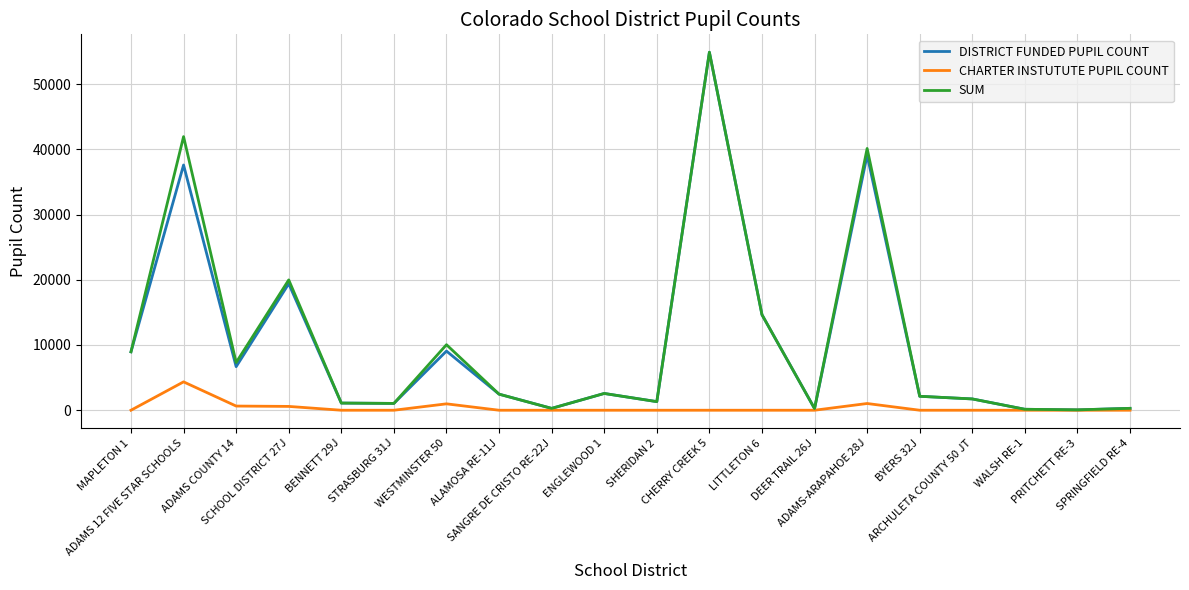

Reading left to right, extract all data points from this chart.

DISTRICT FUNDED PUPIL COUNT: MAPLETON 1=8953.5	ADAMS 12 FIVE STAR SCHOOLS=37592.8	ADAMS COUNTY 14=6676.3	SCHOOL DISTRICT 27J=19392.4	BENNETT 29J=1098.0	STRASBURG 31J=1045.4	WESTMINSTER 50=9066.3	ALAMOSA RE-11J=2464.5	SANGRE DE CRISTO RE-22J=284.7	ENGLEWOOD 1=2570.9	SHERIDAN 2=1318.0	CHERRY CREEK 5=54877.7	LITTLETON 6=14642.6	DEER TRAIL 26J=255.0	ADAMS-ARAPAHOE 28J=39096.4	BYERS 32J=2138.0	ARCHULETA COUNTY 50 JT=1731.8	WALSH RE-1=145.8	PRITCHETT RE-3=56.5	SPRINGFIELD RE-4=290.5
CHARTER INSTUTUTE PUPIL COUNT: MAPLETON 1=0.0	ADAMS 12 FIVE STAR SCHOOLS=4349.5	ADAMS COUNTY 14=640.0	SCHOOL DISTRICT 27J=586.0	BENNETT 29J=0.0	STRASBURG 31J=0.0	WESTMINSTER 50=980.0	ALAMOSA RE-11J=0.0	SANGRE DE CRISTO RE-22J=0.0	ENGLEWOOD 1=0.0	SHERIDAN 2=0.0	CHERRY CREEK 5=0.0	LITTLETON 6=0.0	DEER TRAIL 26J=0.0	ADAMS-ARAPAHOE 28J=1030.5	BYERS 32J=0.0	ARCHULETA COUNTY 50 JT=0.0	WALSH RE-1=0.0	PRITCHETT RE-3=0.0	SPRINGFIELD RE-4=0.0
SUM: MAPLETON 1=8953.5	ADAMS 12 FIVE STAR SCHOOLS=41942.3	ADAMS COUNTY 14=7316.3	SCHOOL DISTRICT 27J=19978.4	BENNETT 29J=1098.0	STRASBURG 31J=1045.4	WESTMINSTER 50=10046.3	ALAMOSA RE-11J=2464.5	SANGRE DE CRISTO RE-22J=284.7	ENGLEWOOD 1=2570.9	SHERIDAN 2=1318.0	CHERRY CREEK 5=54877.7	LITTLETON 6=14642.6	DEER TRAIL 26J=255.0	ADAMS-ARAPAHOE 28J=40126.9	BYERS 32J=2138.0	ARCHULETA COUNTY 50 JT=1731.8	WALSH RE-1=145.8	PRITCHETT RE-3=56.5	SPRINGFIELD RE-4=290.5